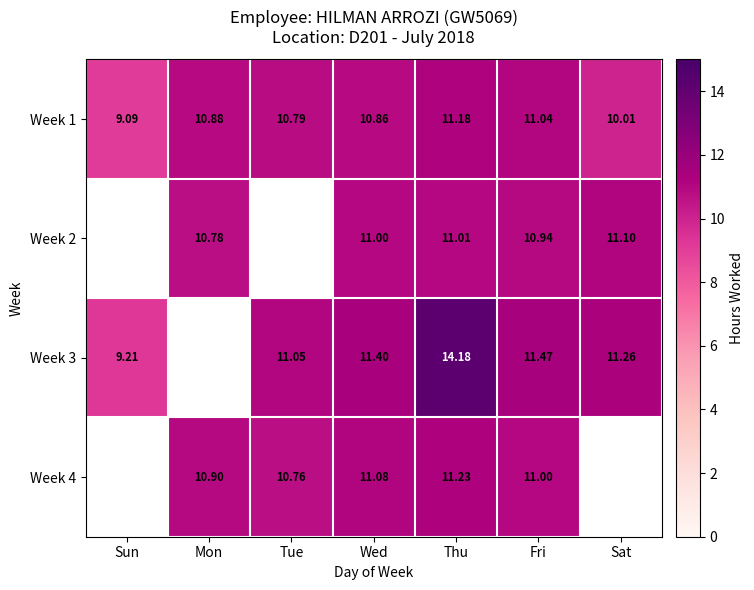

Which category has the highest value in the Week 1 series?

Thu